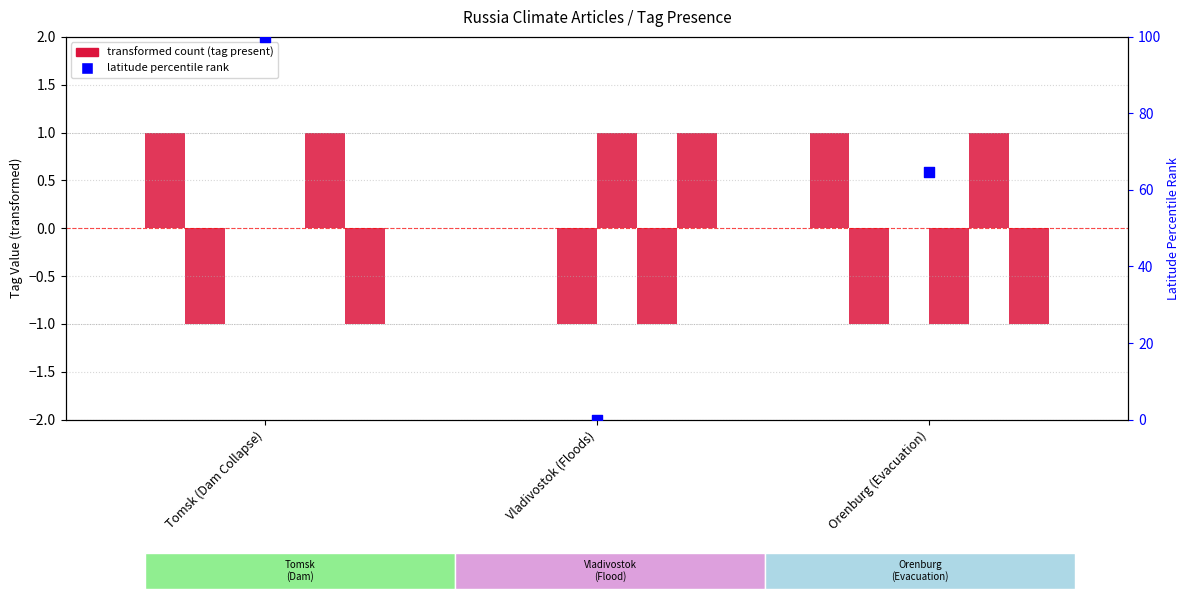

At how many categories does at least one series exceed 0?

2